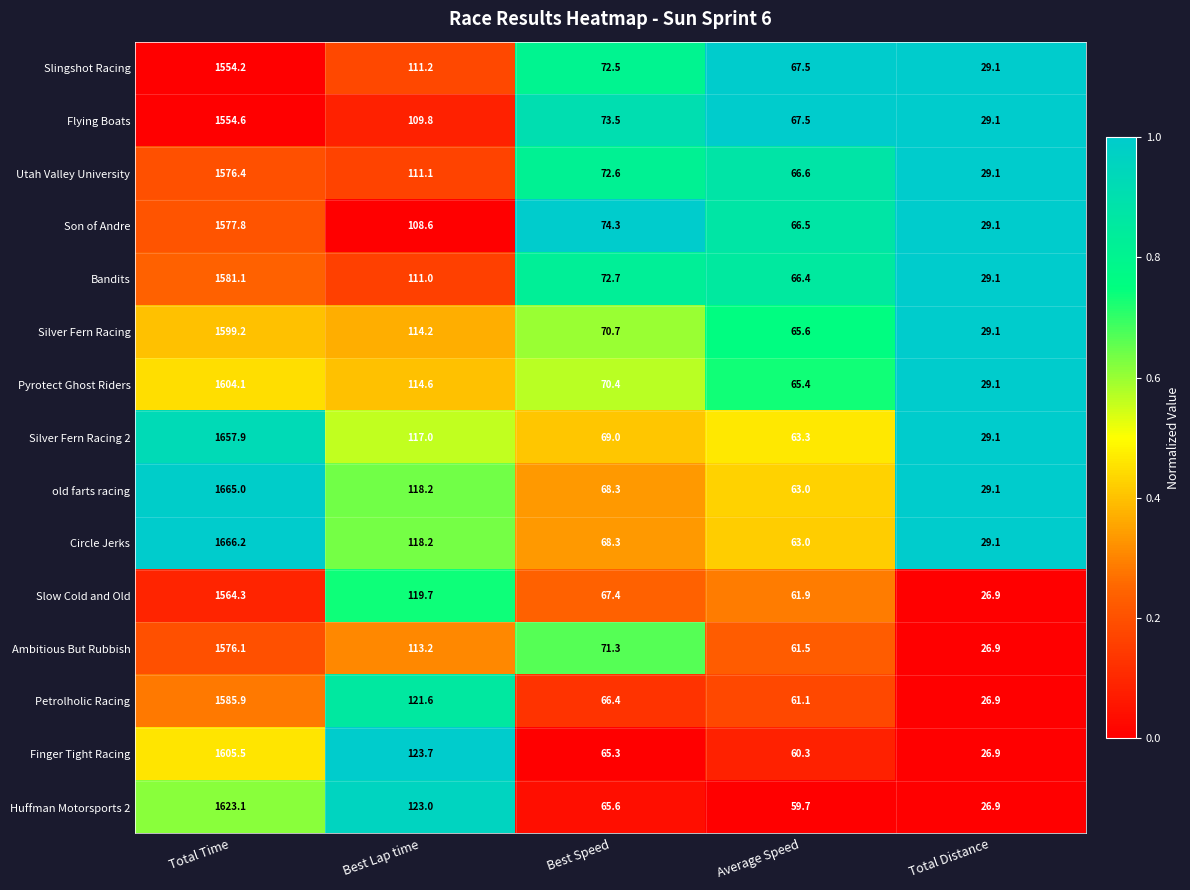

Rank the series by their maximum value, from lowest to highest.

Slingshot Racing, Flying Boats, Slow Cold and Old, Ambitious But Rubbish, Utah Valley University, Son of Andre, Bandits, Petrolholic Racing, Silver Fern Racing, Pyrotect Ghost Riders, Finger Tight Racing, Huffman Motorsports 2, Silver Fern Racing 2, old farts racing, Circle Jerks